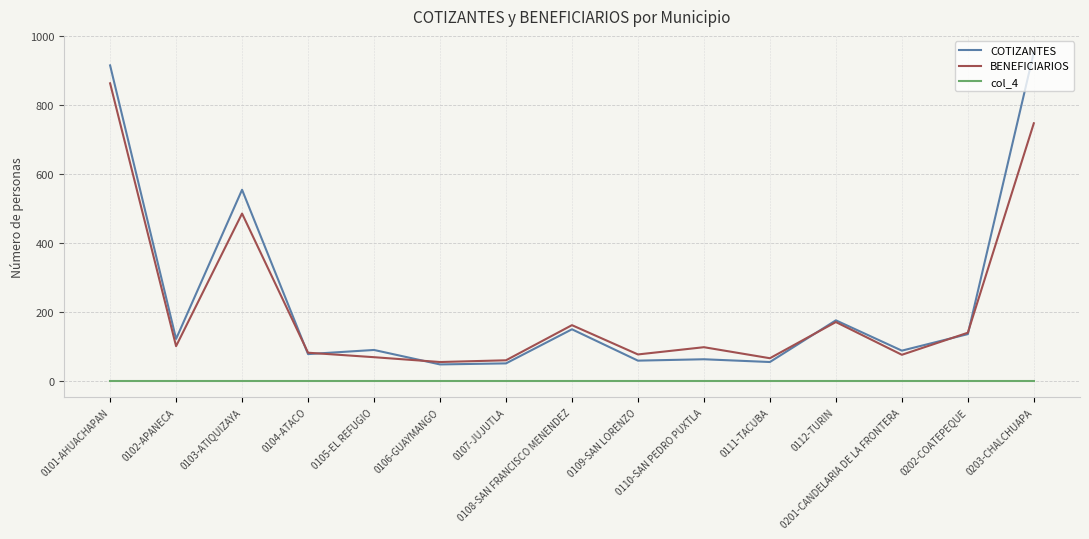

What is the approximate value of COTIZANTES at 0112-TURIN, to the nearest 100?

200